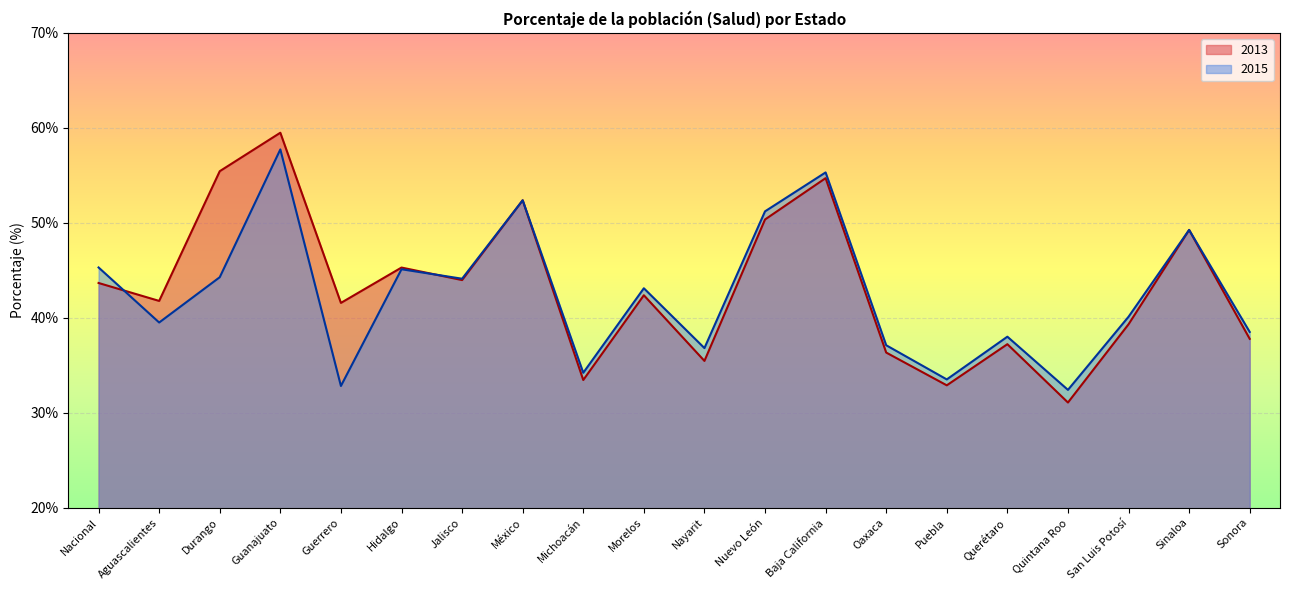

What are all the series names shown in the legend?

2013, 2015